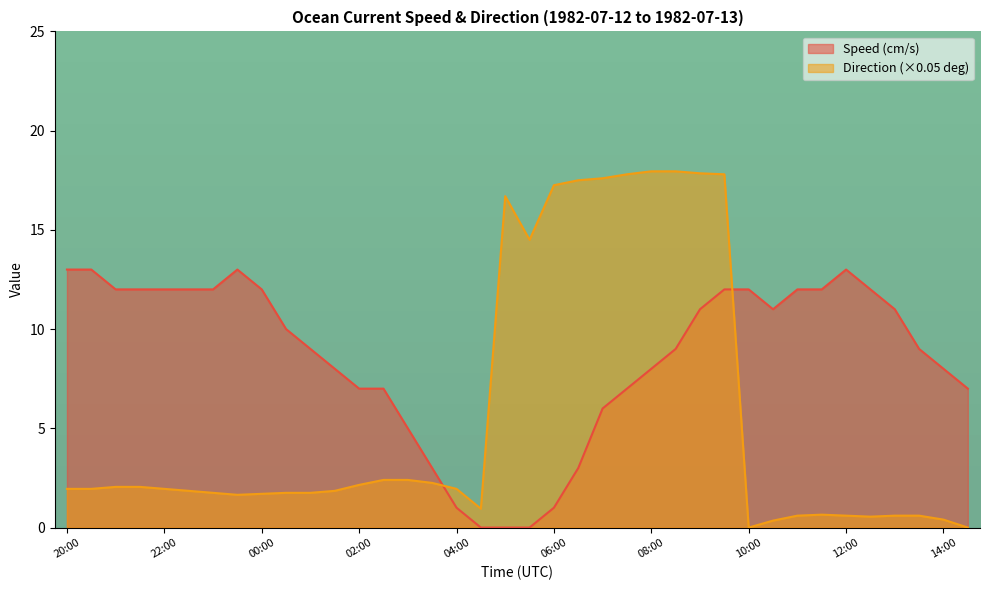

What is the maximum value shown in the chart?

17.9